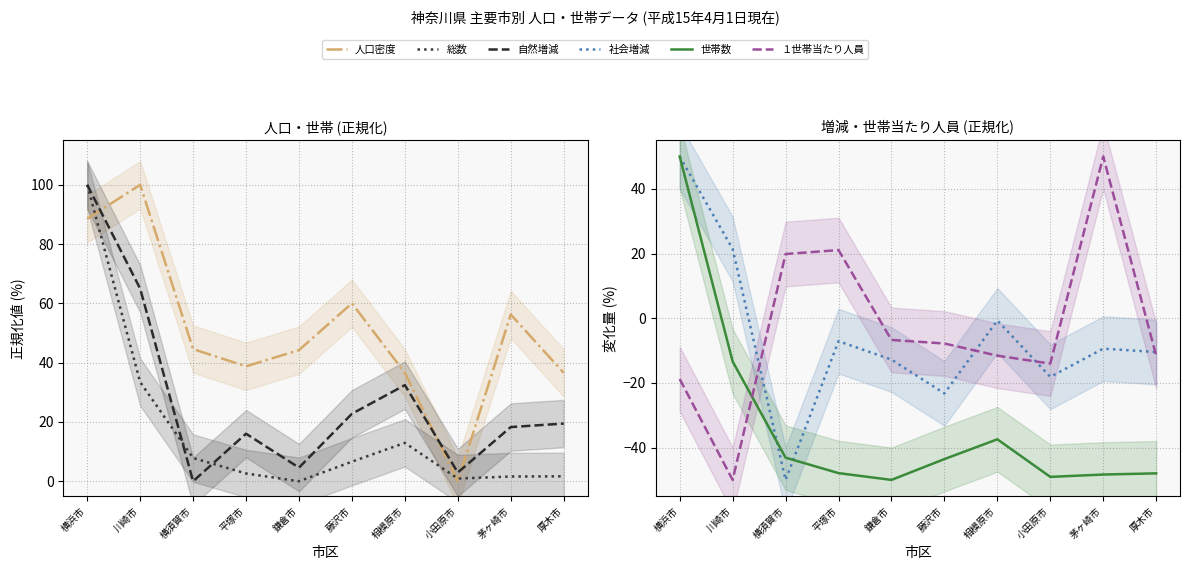

Is it true that １世帯当たり人員 equals -7.8 at 藤沢市?

True